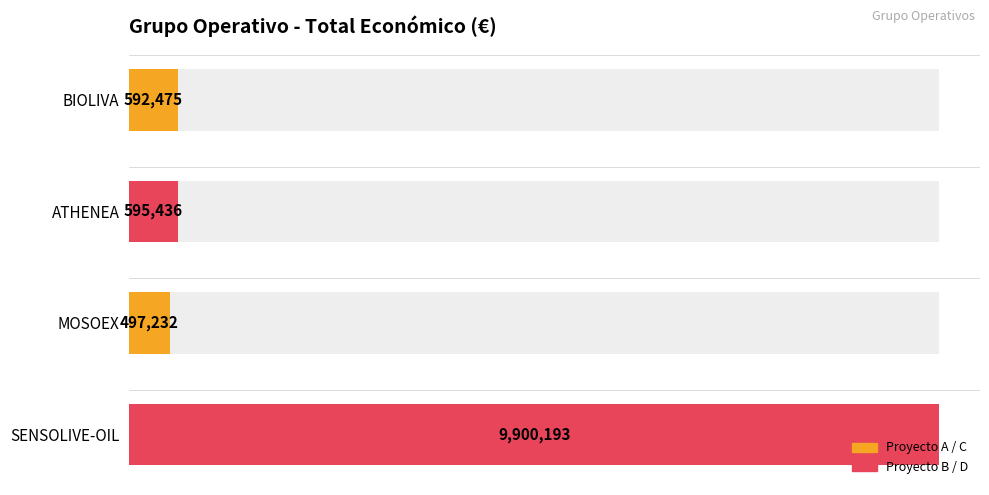

Reading left to right, transcribe all the data shown in this chart.

592475	595436	497232	9900193